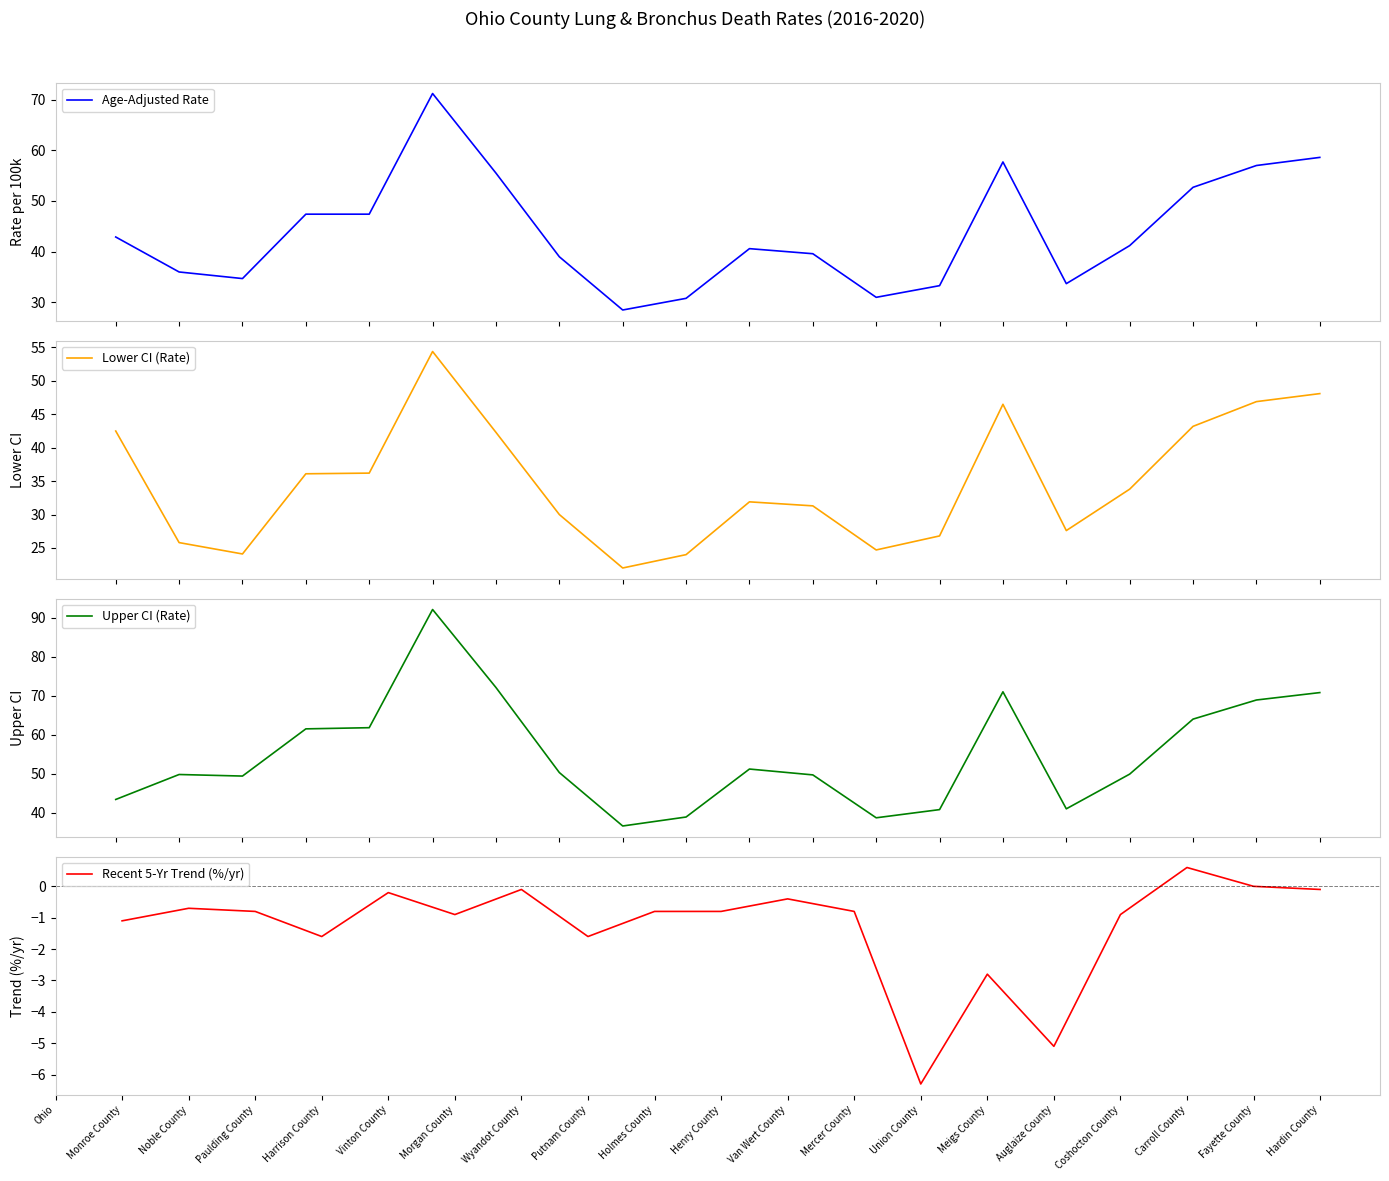

What is the minimum value for Age-Adjusted Rate?

28.5